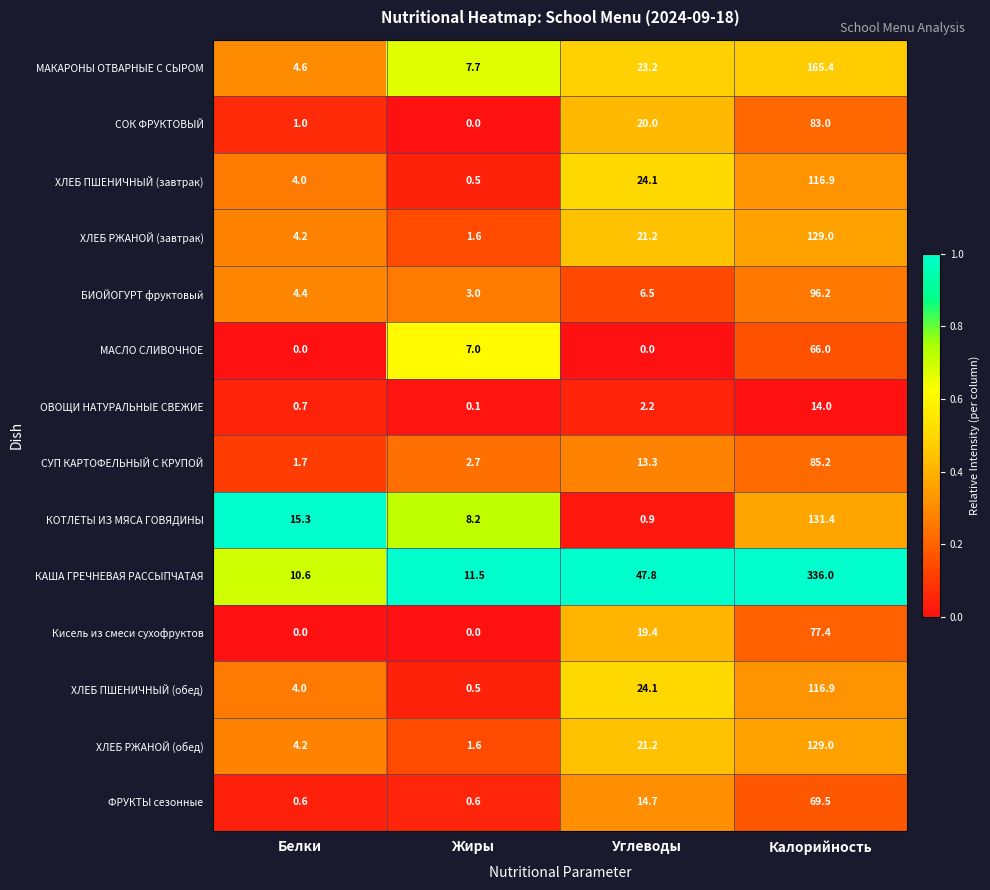

What is the difference between the highest and lowest values at Калорийность?

322.0